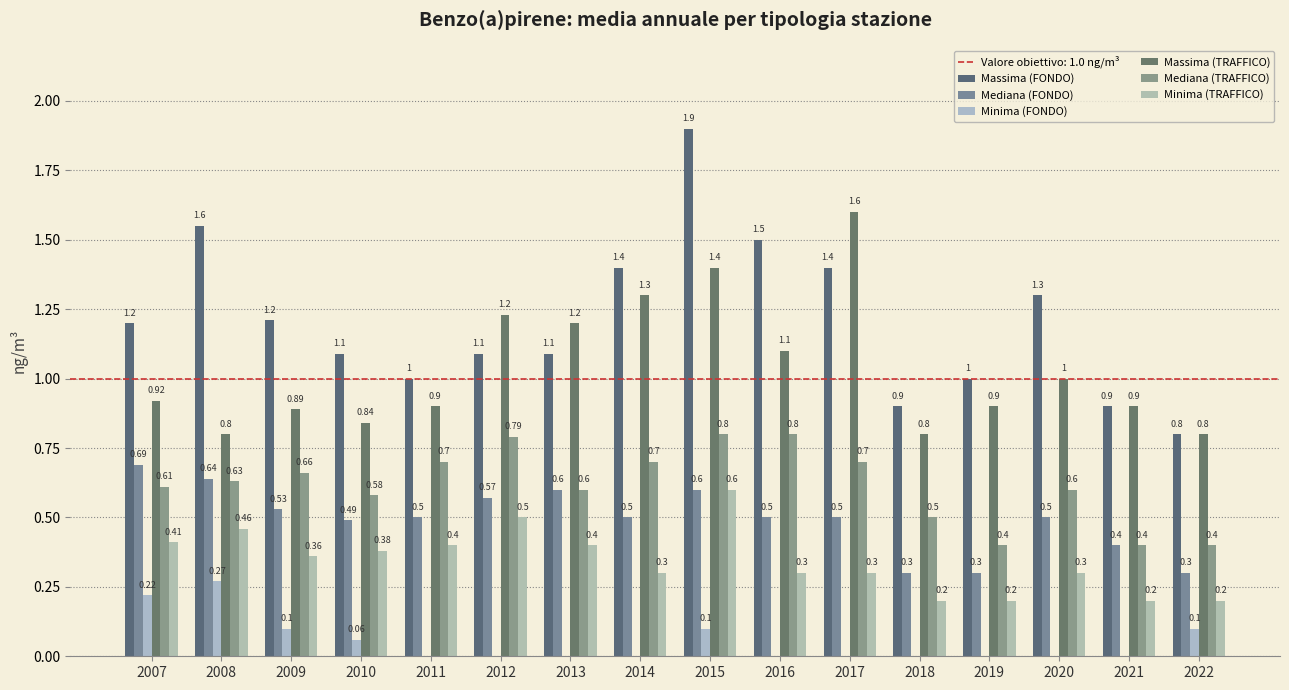

Between 2014 and 2019, which series saw the biggest shift?

Massima (TRAFFICO)